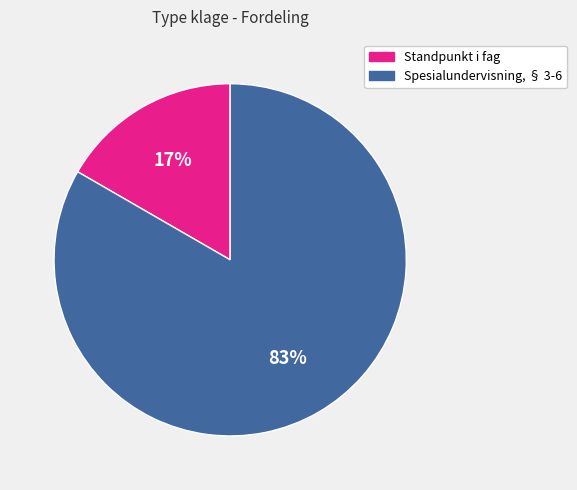

Which category has the smallest portion of the pie?

Standpunkt i fag